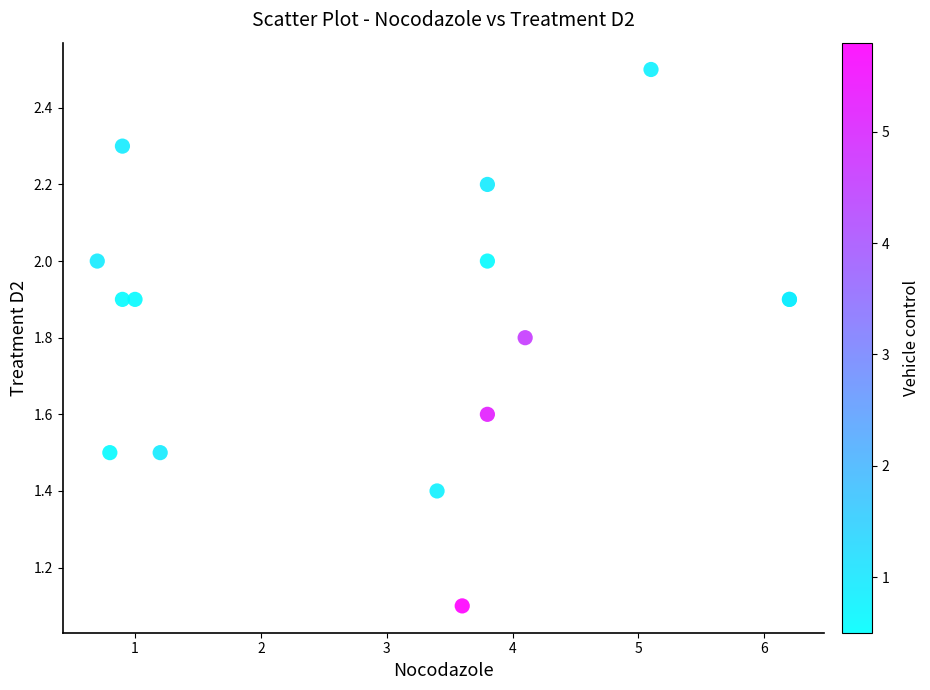

What Y value in the scatter plot is closest to 1?

1.1